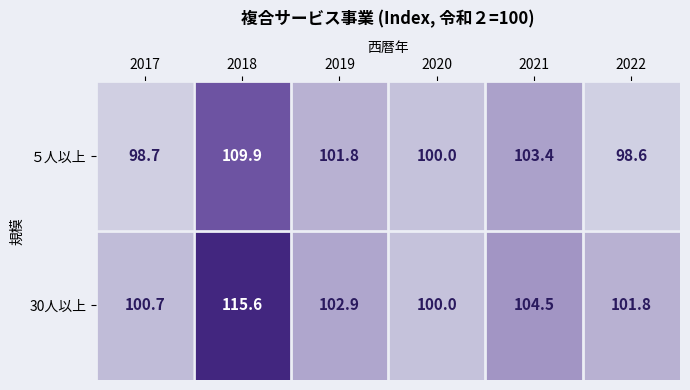

List the series in order of their overall mean, highest first.

30人以上, ５人以上